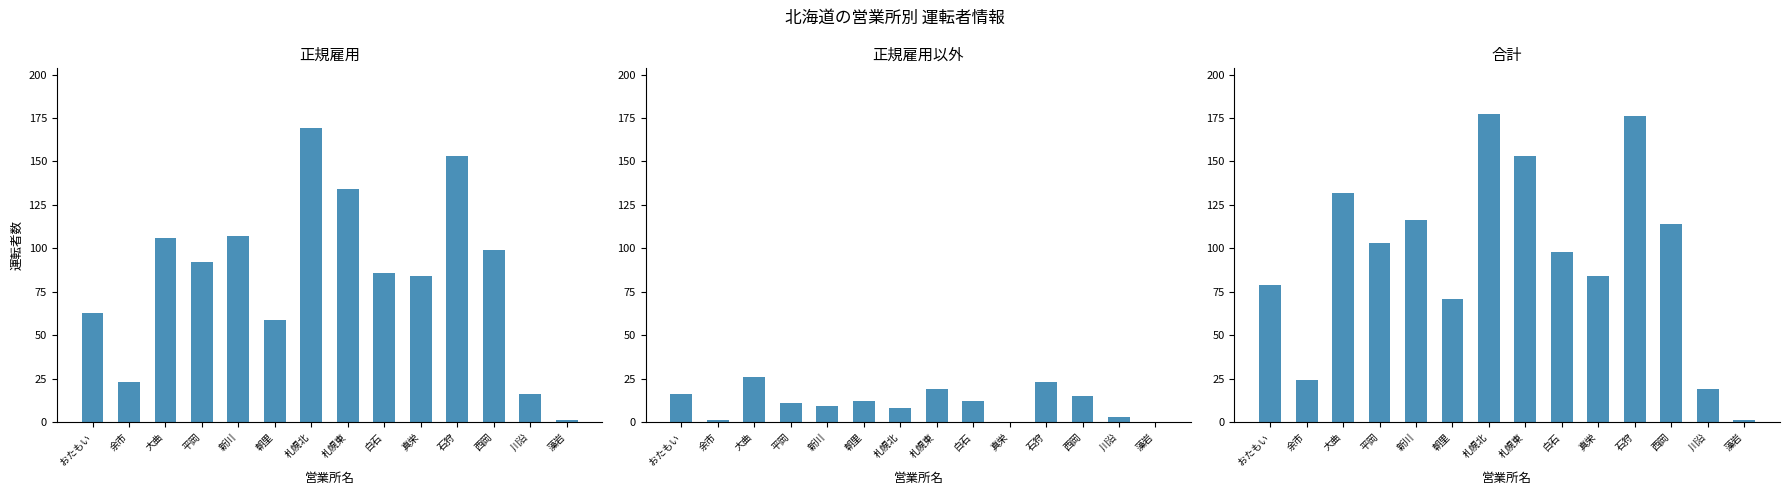

What is the label of the 14th bar from the right?

おたもい